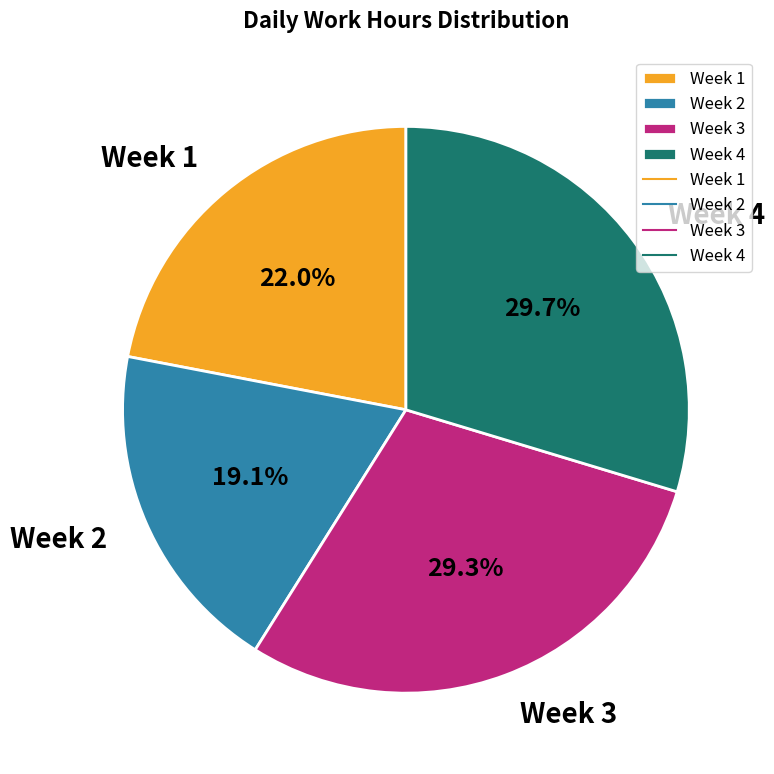

Is the sum of Week 1 and Week 4 greater than half?

Yes